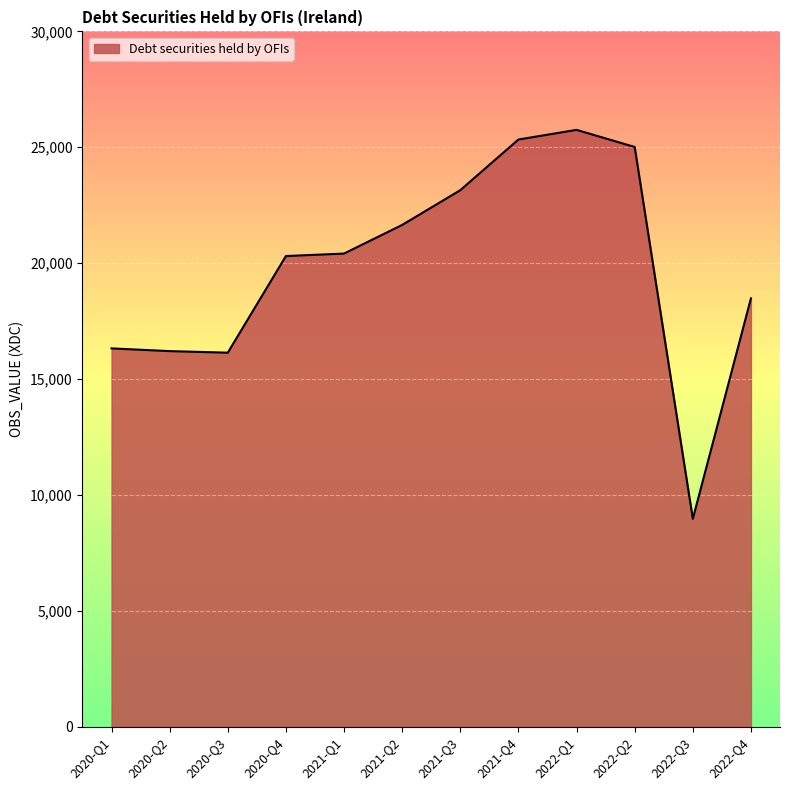

Read the value at 2021-Q4, to the nearest 50.

25350